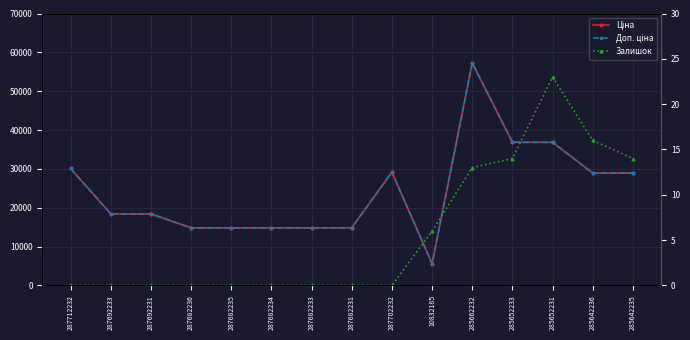

Is the value of Залишок at 287692233 greater than the value of Ціна at 287692231?

No